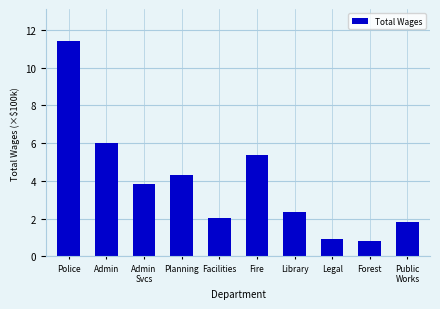

Reading left to right, list all the values displayed in this chart.

Police=11.4	Admin=6.0	Admin
Svcs=3.8	Planning=4.3	Facilities=2.0	Fire=5.4	Library=2.4	Legal=0.9	Forest=0.8	Public
Works=1.8